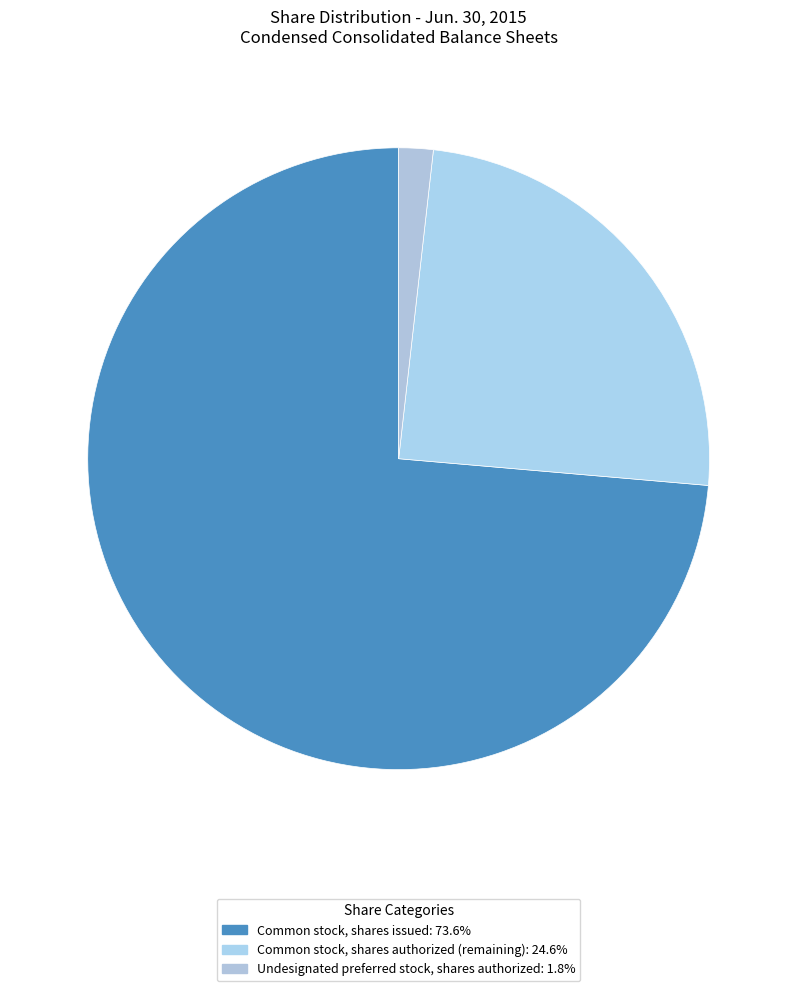

Count the number of slices in the pie.

3